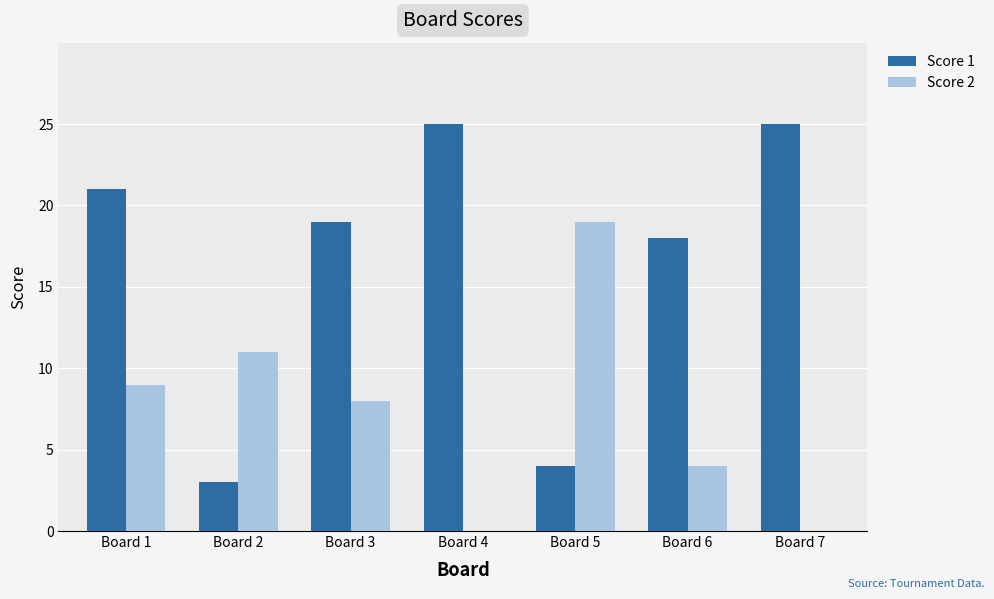

Which series has the widest spread of values?

Score 1